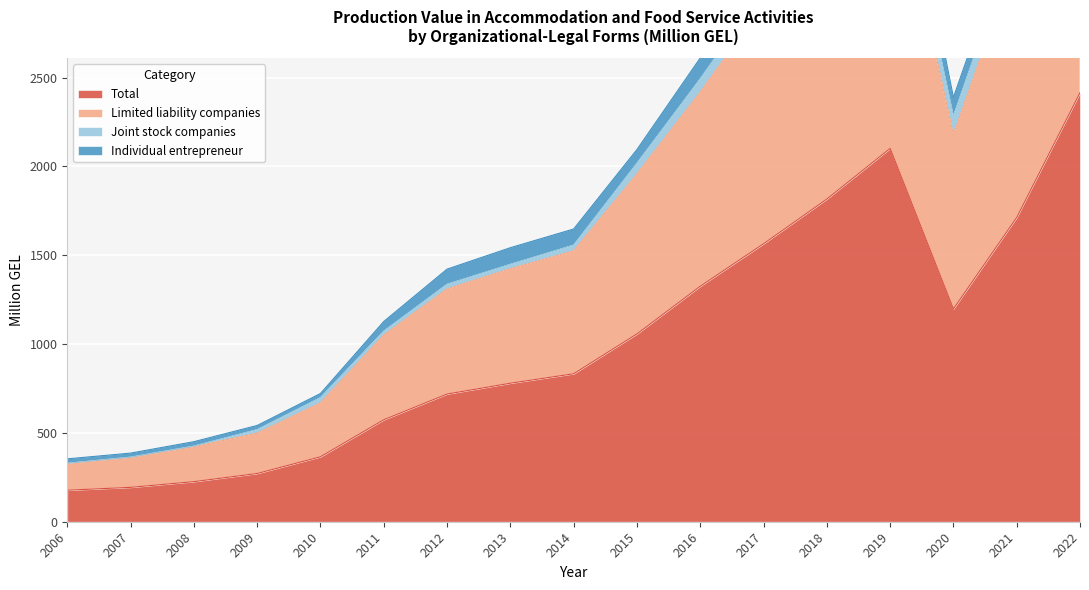

True or false: Limited liability companies and Total cross at least once.

False